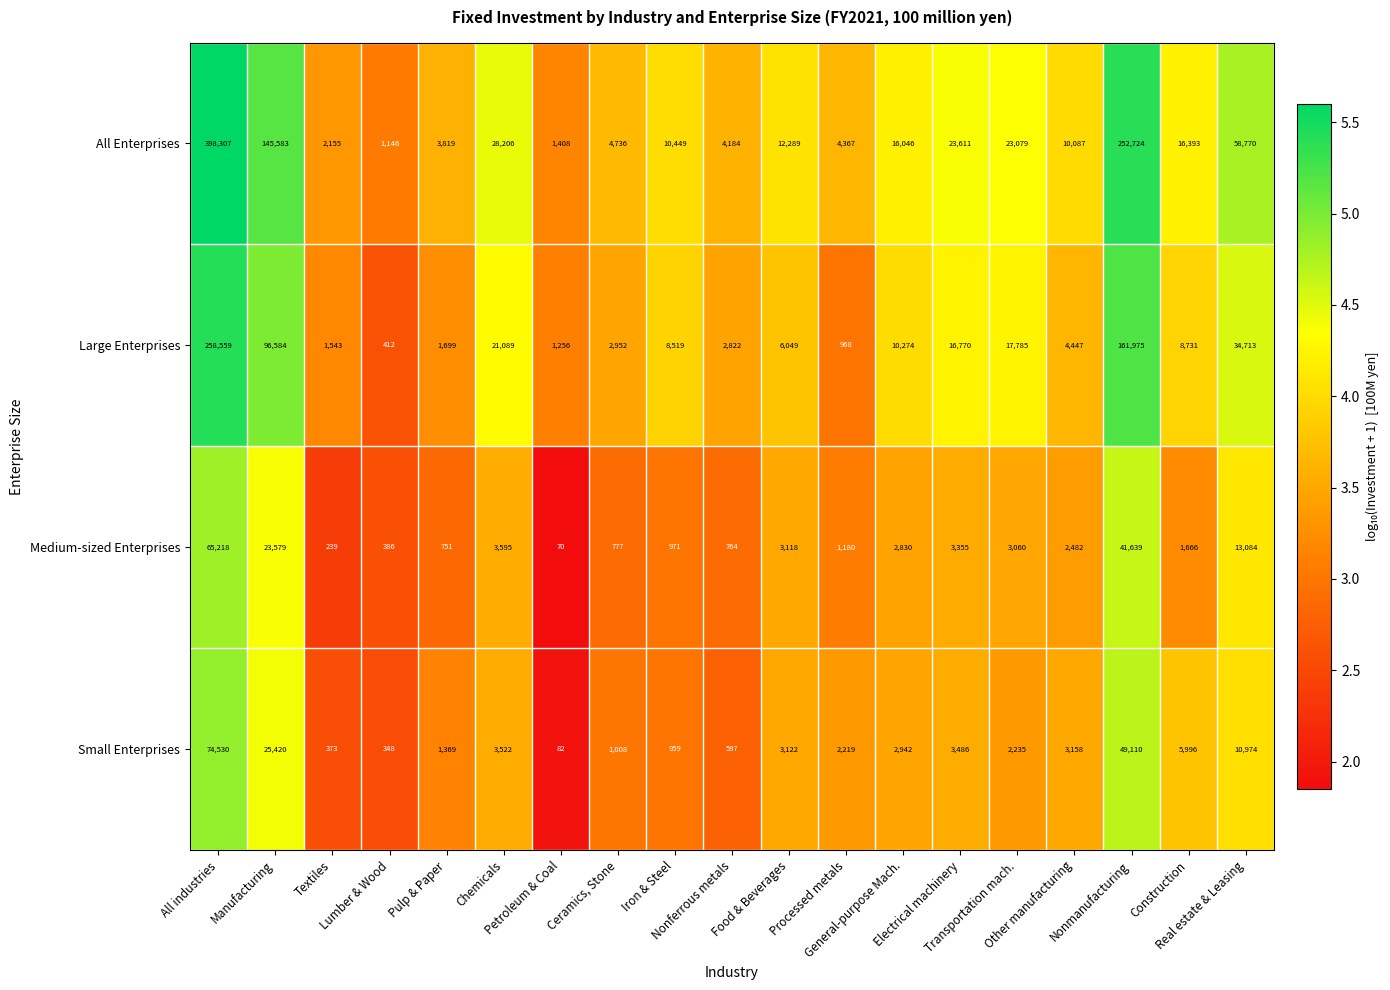

What is the sum of all Medium-sized Enterprises values?

168764